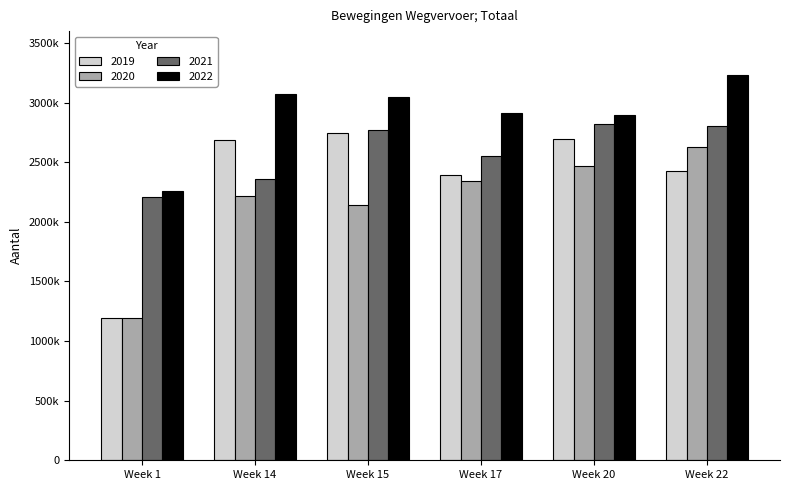

What are all the series names shown in the legend?

2019, 2020, 2021, 2022